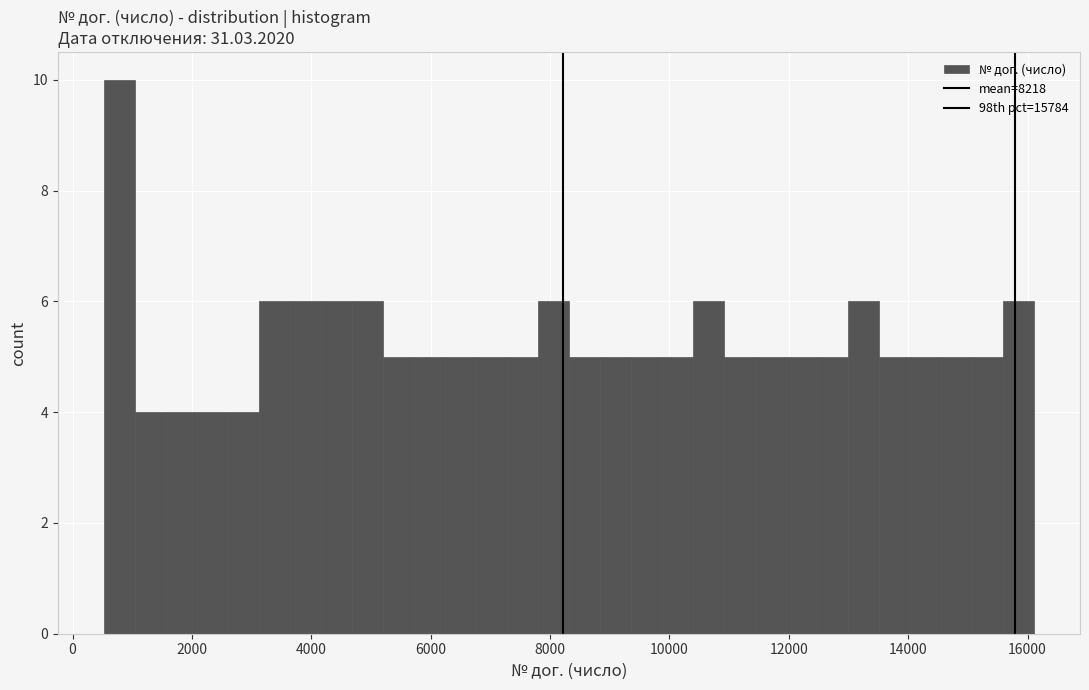

Read against the x-axis, roughly where is the centre of the tallest bar?

800